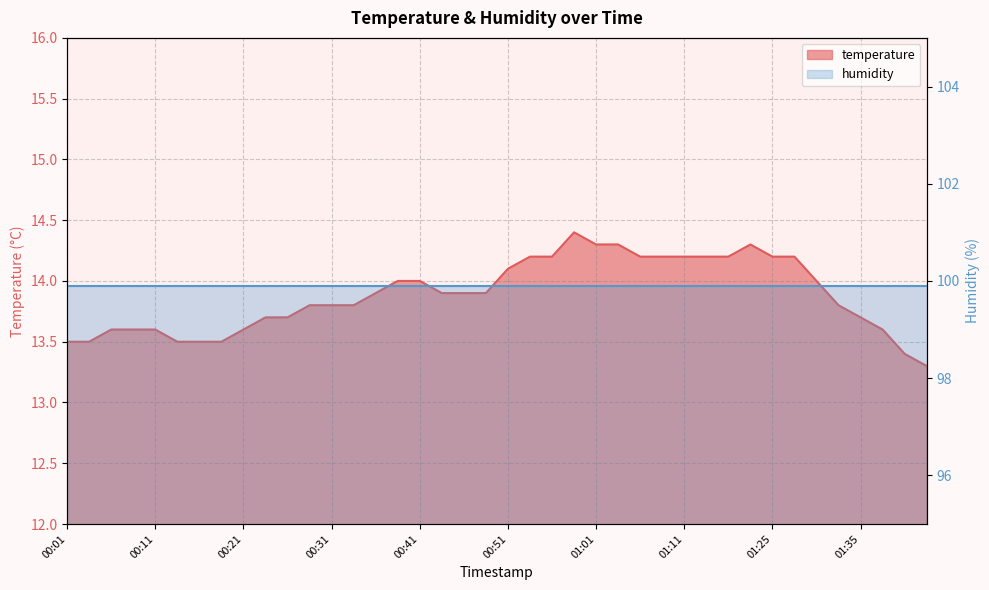

What is the sum of all values?

555.3